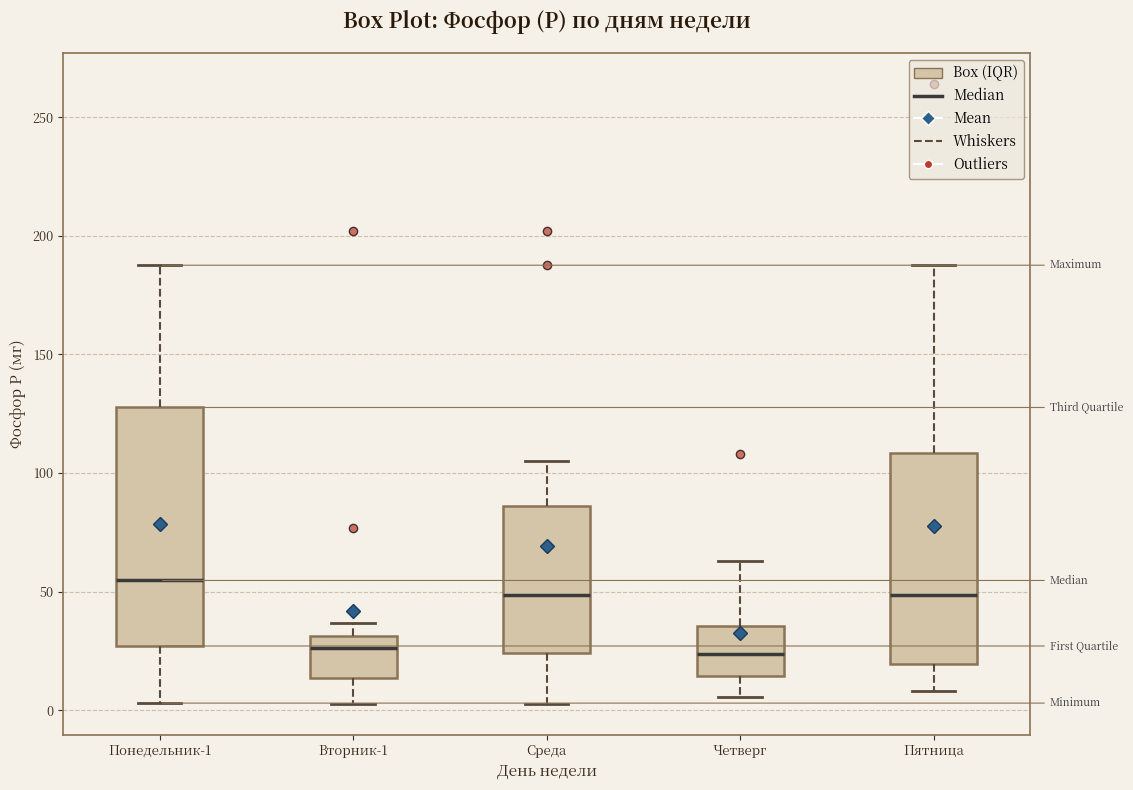

Where is the upper edge of the box for Вторник-1 on the y-axis? The values are not printed on the chart, so give them approximately, as read against the axis.

30